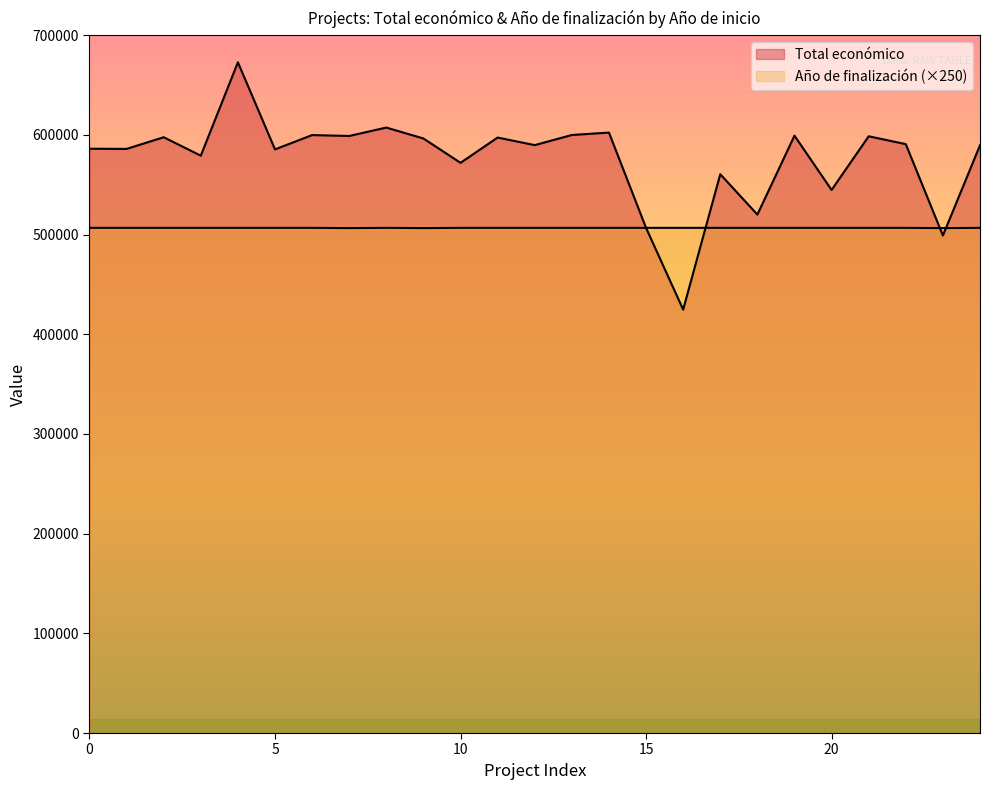

Which series has the largest range (max minus min)?

Total económico